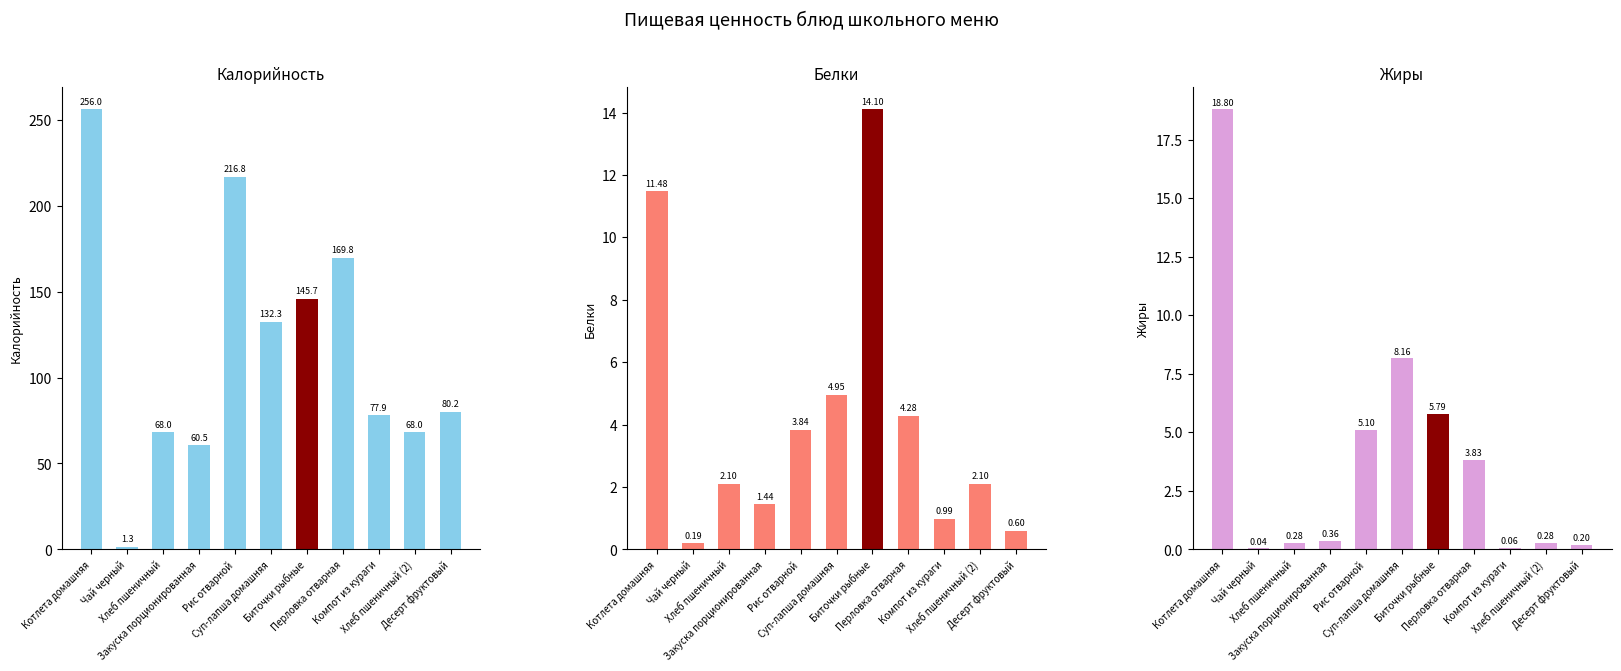

What is the sum of the Калорийность values at Компот из кураги and Котлета домашняя?

334.0